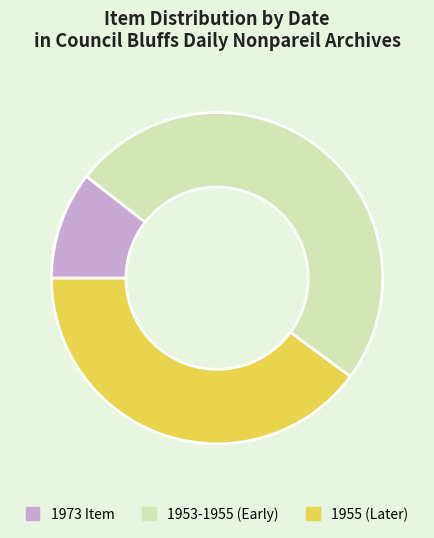

Which has a higher value, 1973 Item or 1953-1955 (Early)?

1953-1955 (Early)